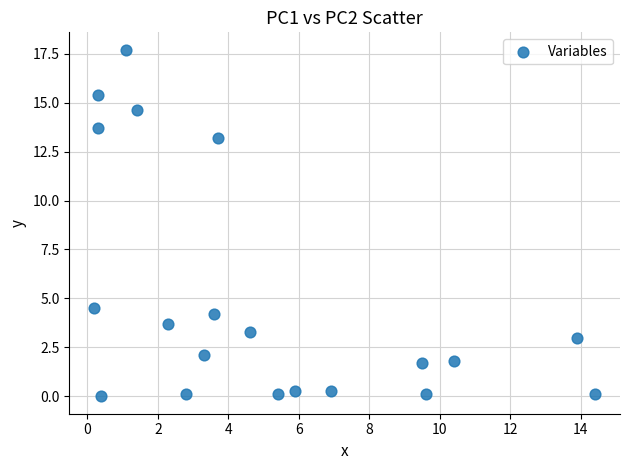

What is the range of X values (max minus min)?

14.2